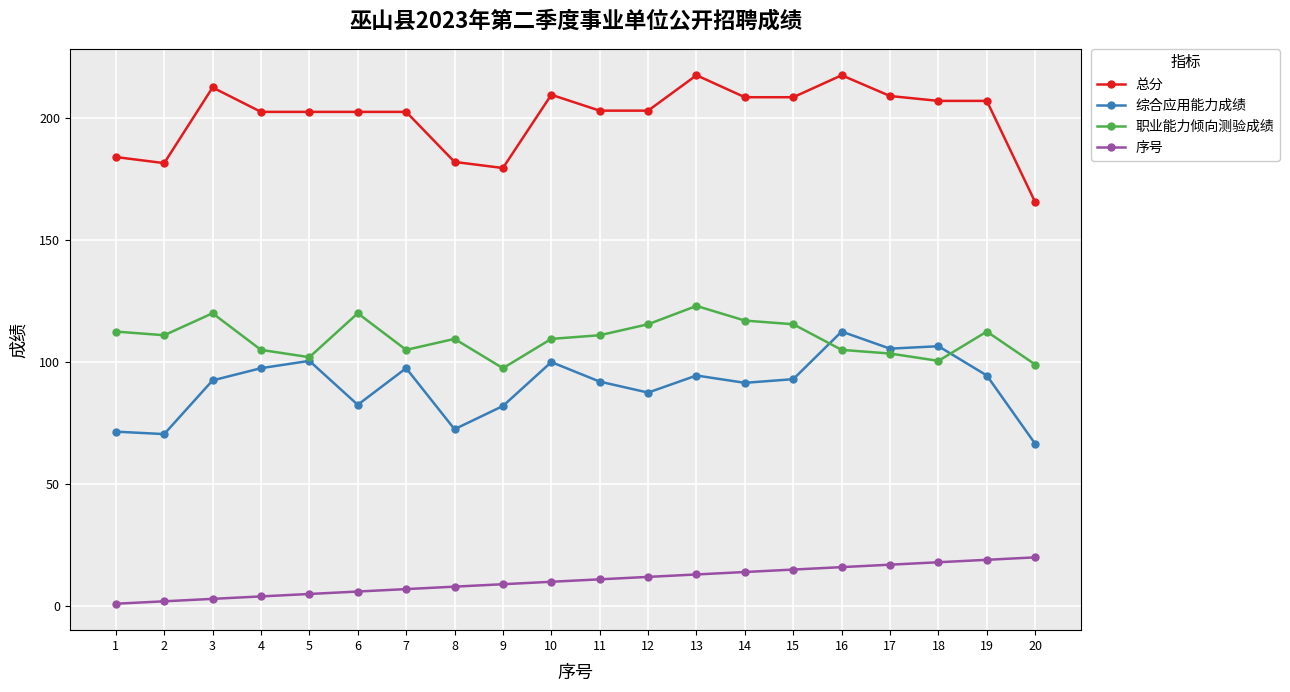

True or false: 总分 and 职业能力倾向测验成绩 cross at least once.

False